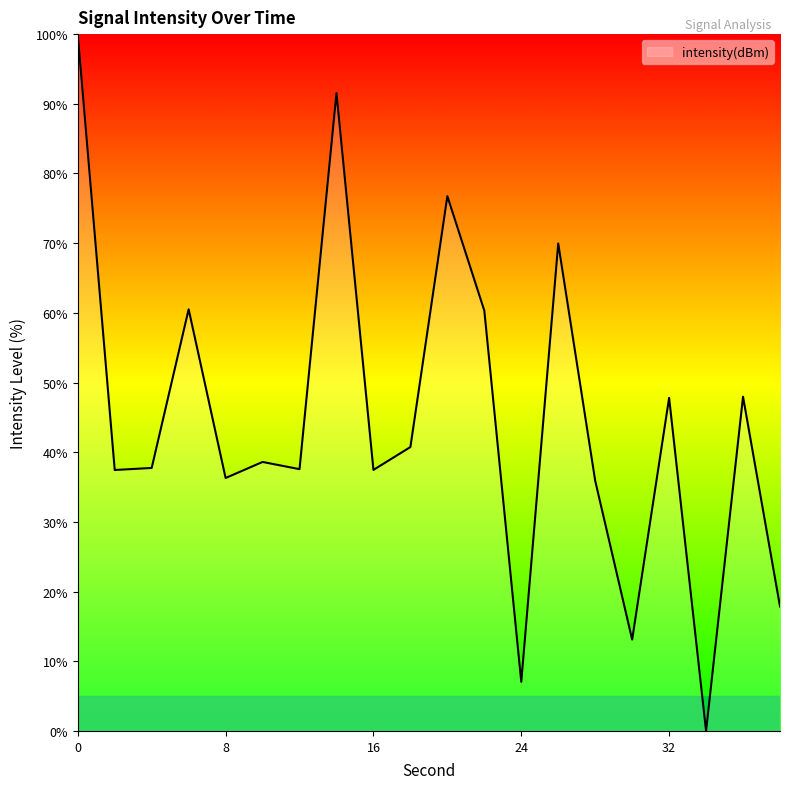

What is the maximum value shown in the chart?

100.0